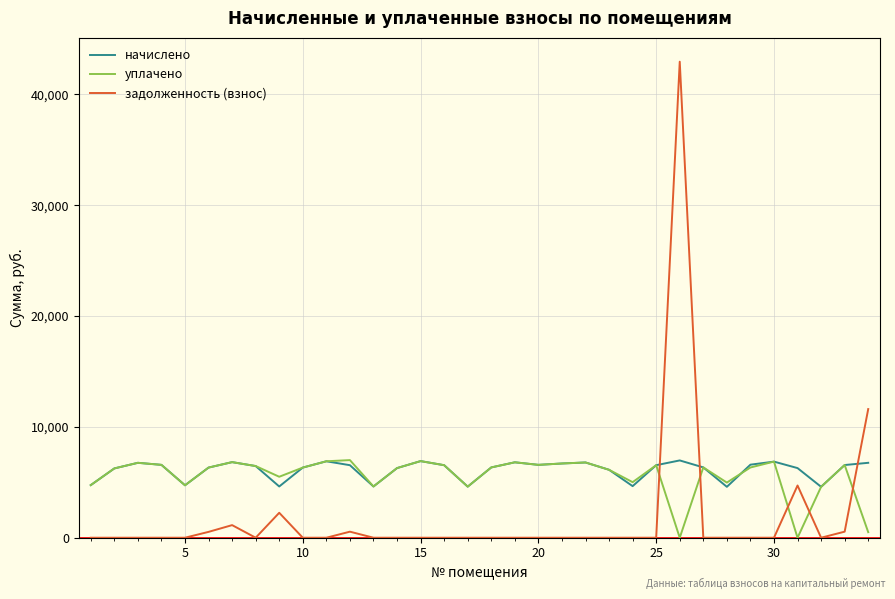

True or false: начислено has more than 1 interior local peaks.

True